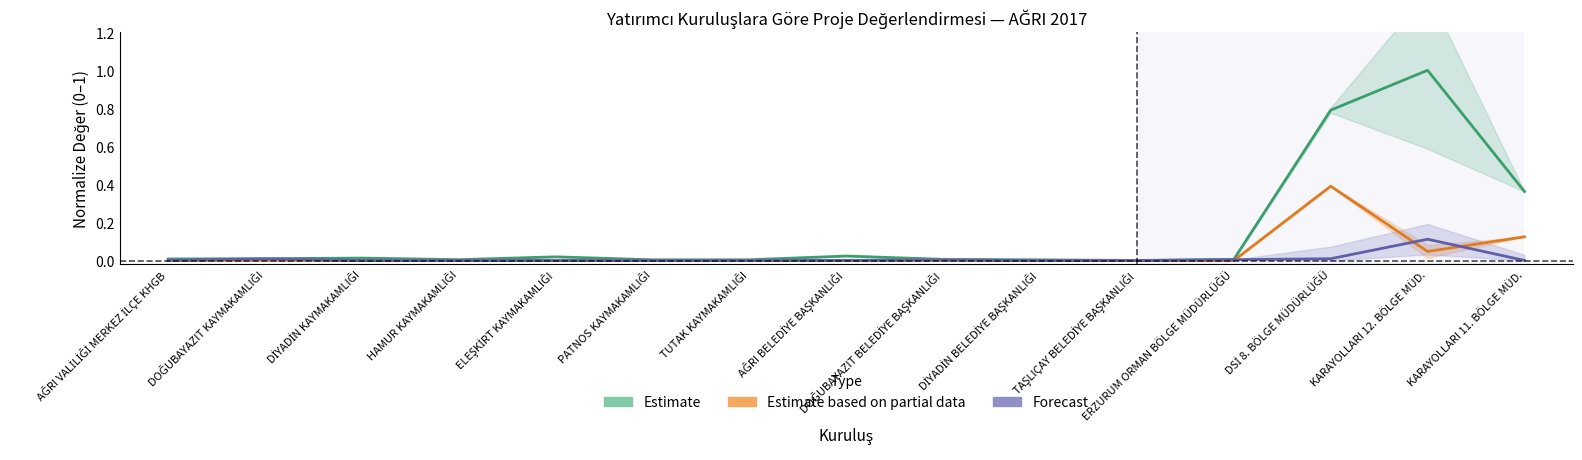

True or false: Yılı Ödenekleri has a value of 0.0 at TUTAK KAYMAKAMLIĞI.

False